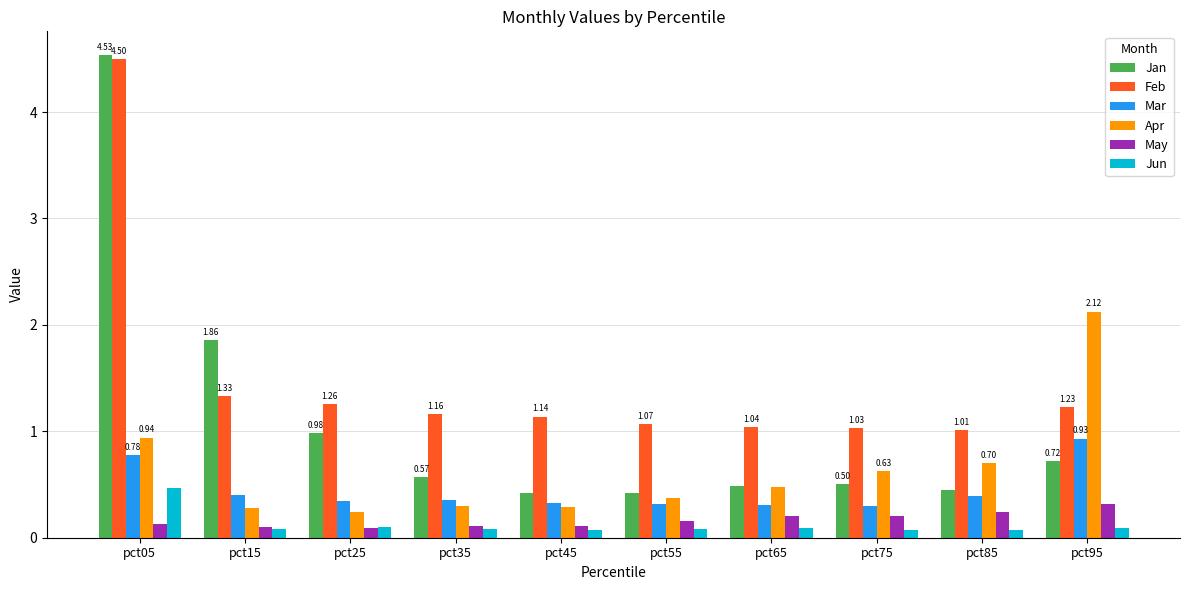

Between pct05 and pct45, which series saw the biggest shift?

Jan